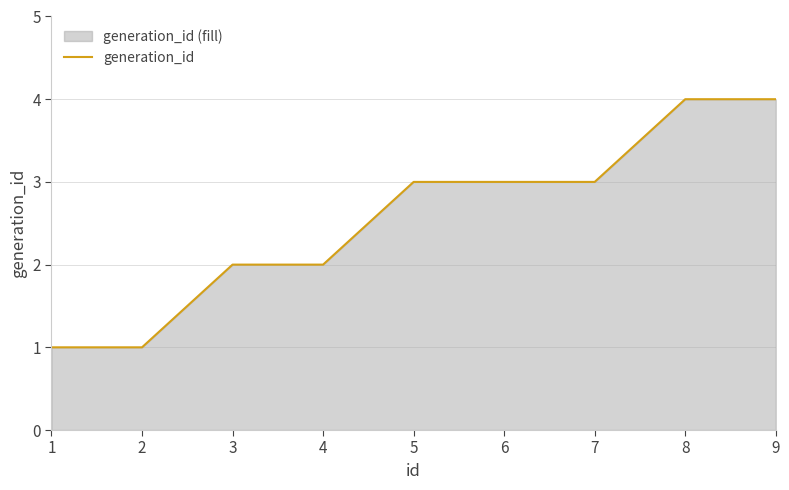

What is the average value?

3